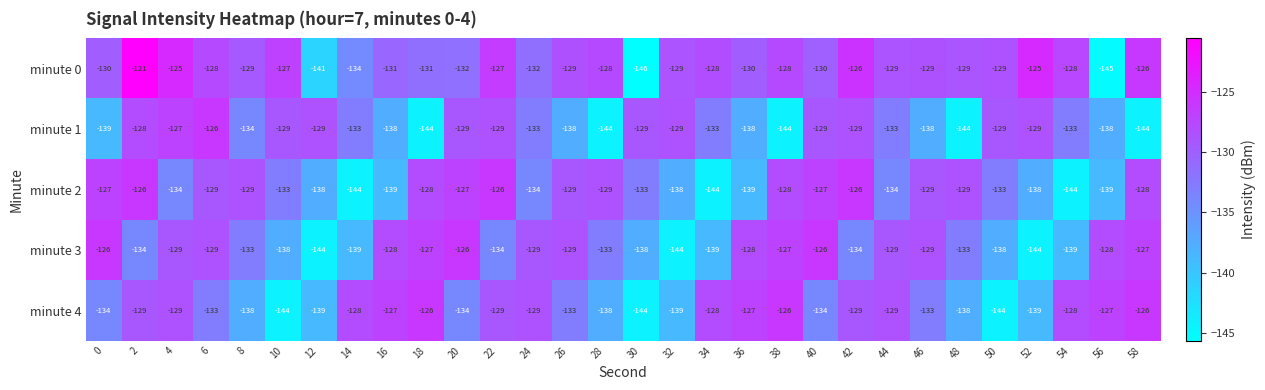

What is the sum of the minute 1 values at 56 and 54?

-271